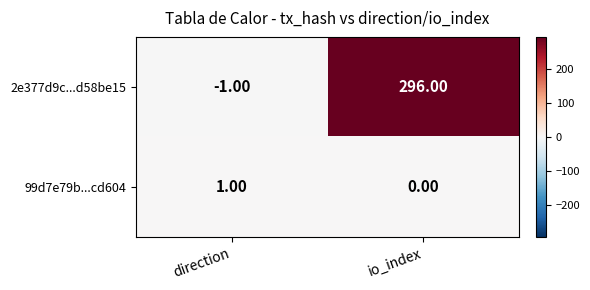

At which label is 99d7e79b...cd604 closest to 0?

io_index